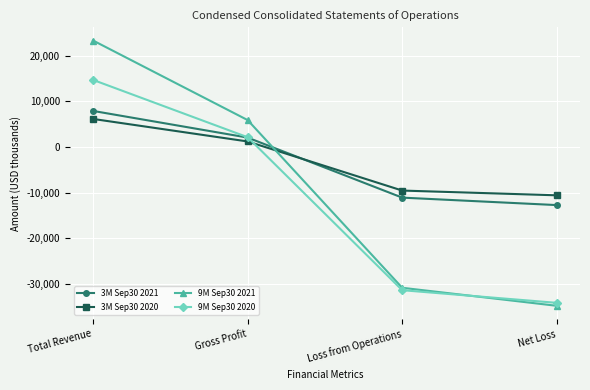

The value of 3M Sep30 2021 at Loss from Operations is -15210. True or false?

False